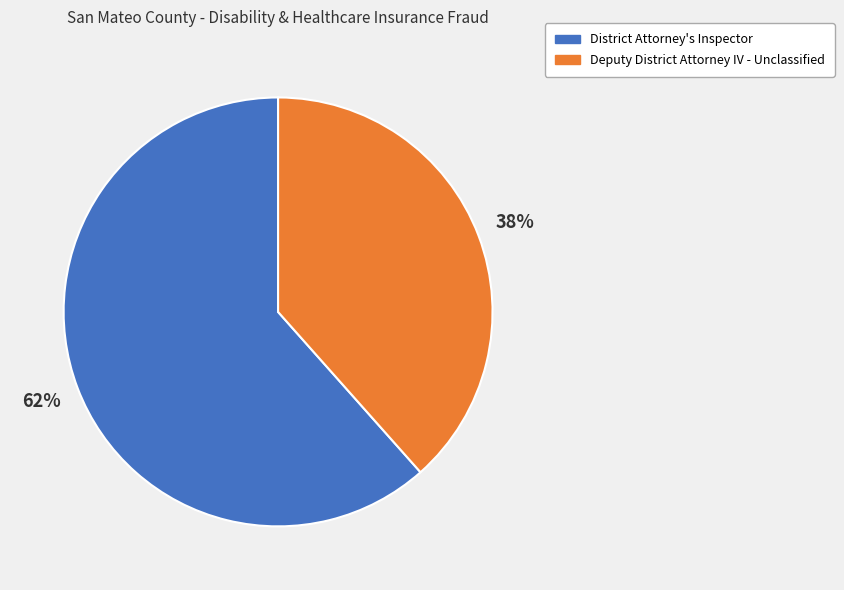

Is the sum of District Attorney's Inspector and Deputy District Attorney IV - Unclassified greater than half?

Yes